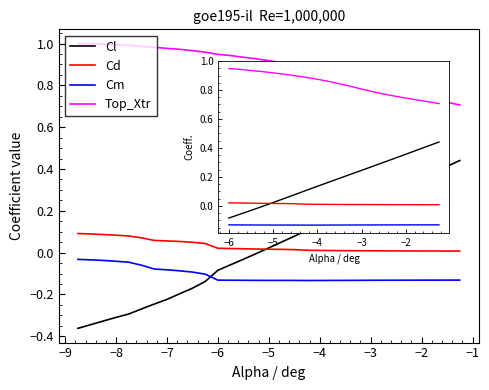

Count the number of data series in this chart.

4